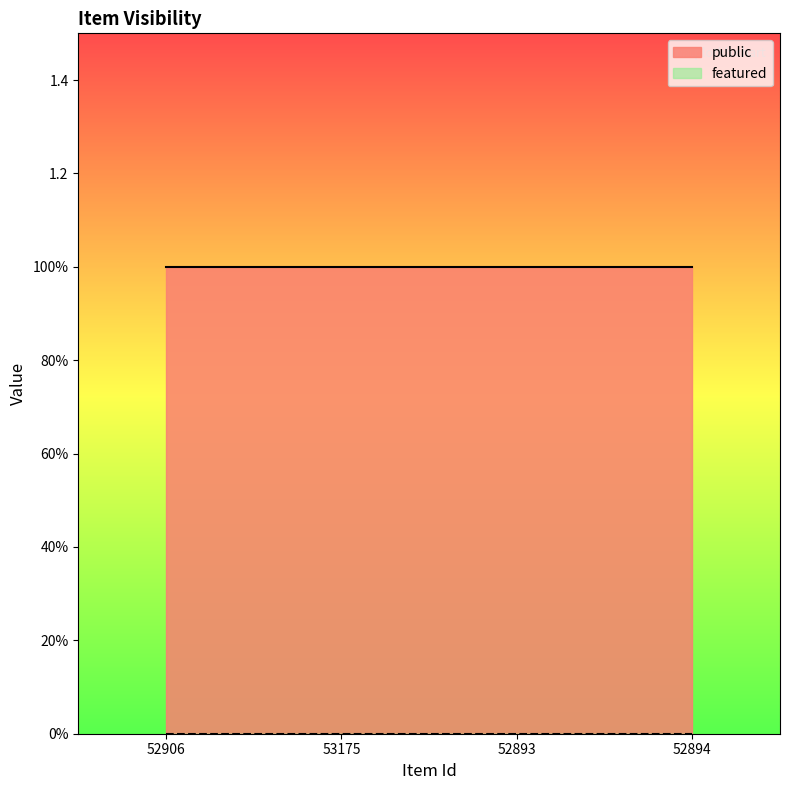

True or false: public and featured intersect in this chart.

False